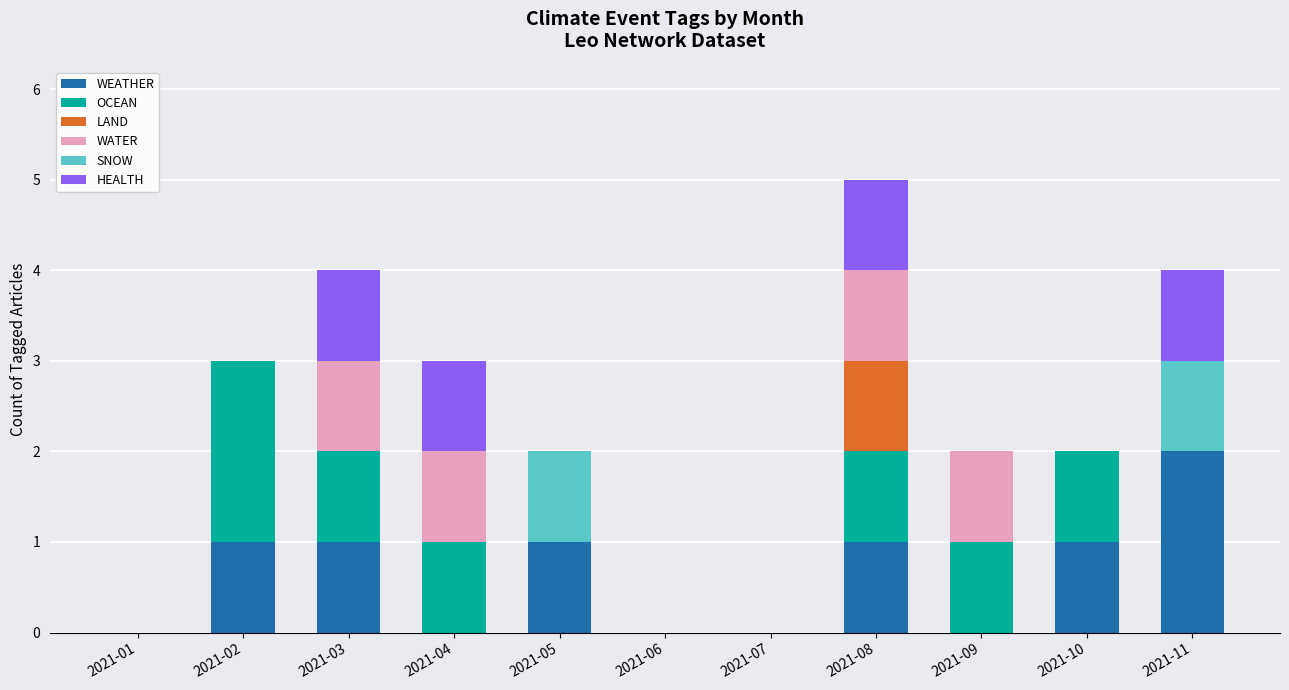

What is the total value across all series at 2021-08?

5